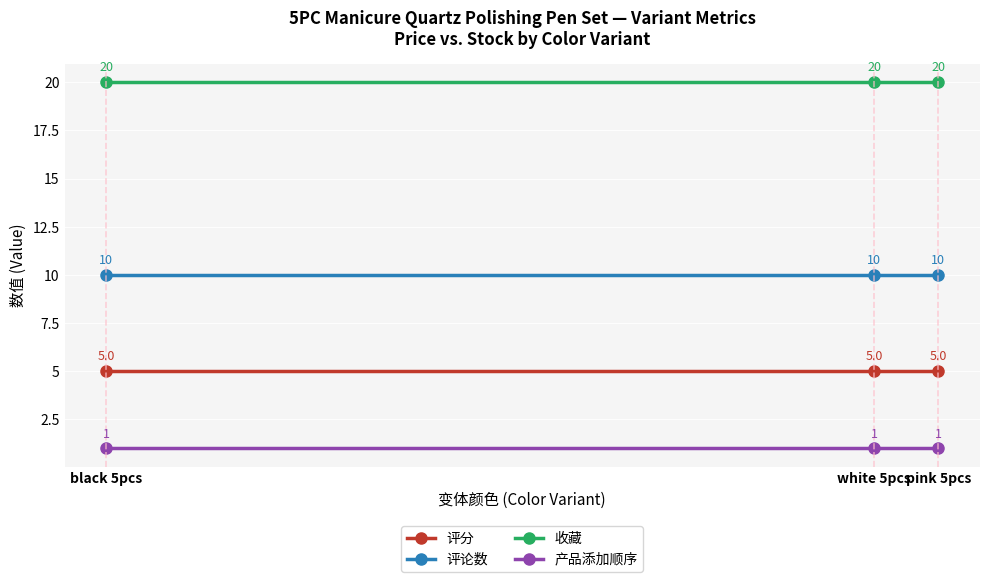

Is the value of 评分 at black 5pcs greater than the value of 产品添加顺序 at white 5pcs?

Yes